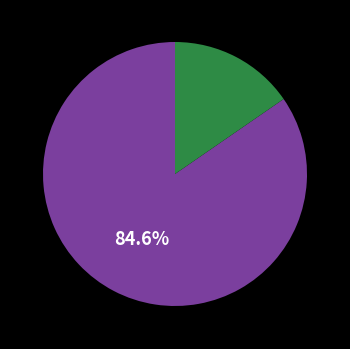

How many segments does this pie chart have?

2